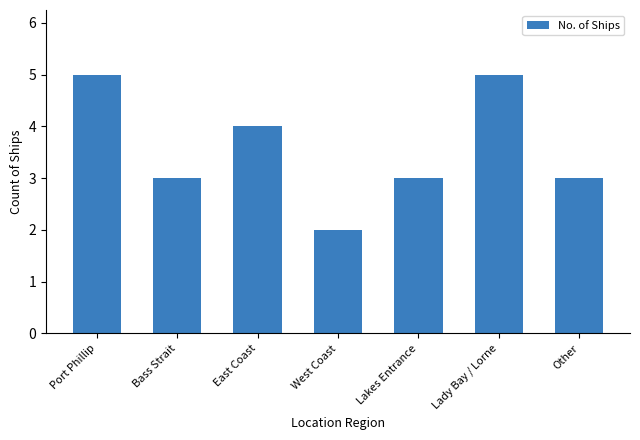

What is the difference between the maximum and minimum values?

3